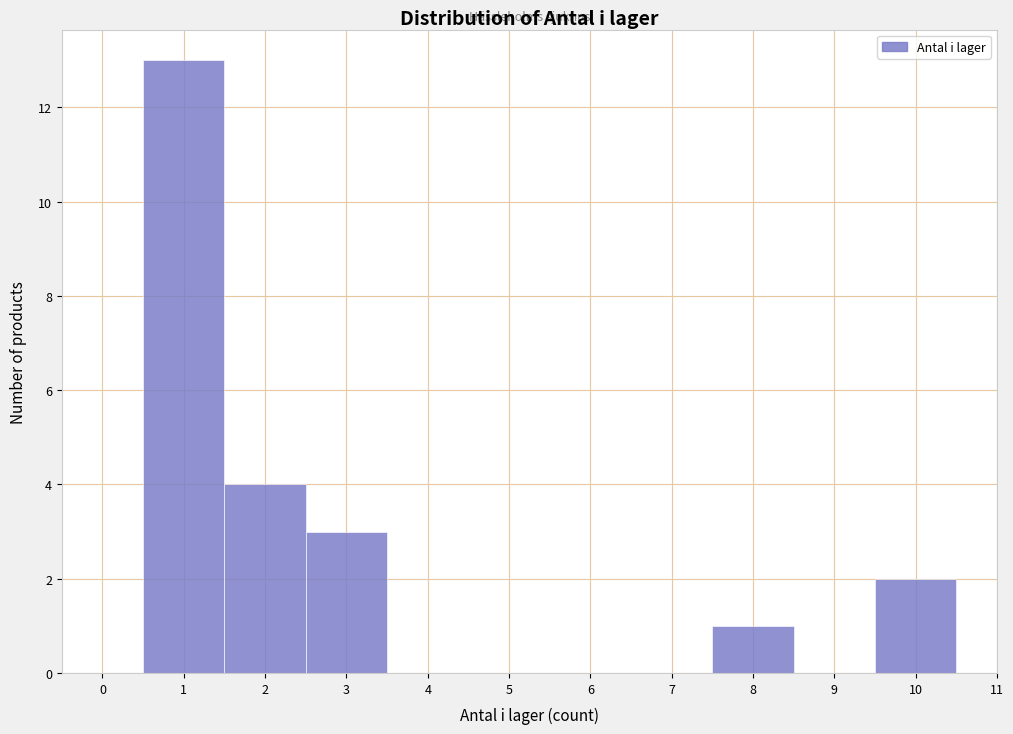

Reading left to right, list every bar in this chart as the range it spans on the x-axis followed by its height. The values are not printed on the chart, so give them approximately, as read against the axis.

-0.5 to 0.5: 0
0.5 to 1.5: 13
1.5 to 2.5: 4
2.5 to 3.5: 3
3.5 to 4.5: 0
4.5 to 5.5: 0
5.5 to 6.5: 0
6.5 to 7.5: 0
7.5 to 8.5: 1
8.5 to 9.5: 0
9.5 to 10.5: 2